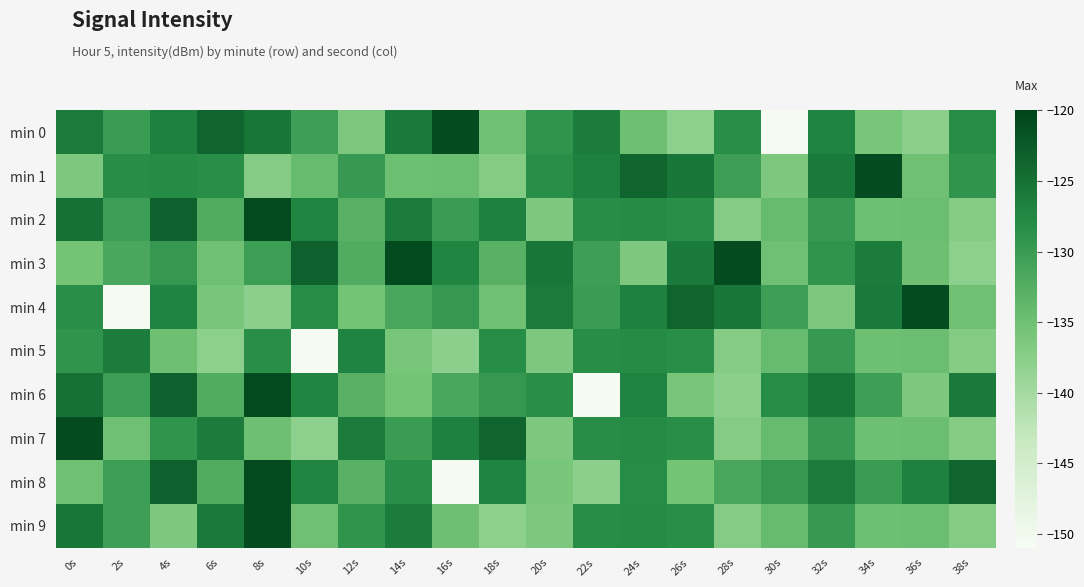

Count the number of categories in the chart.

20